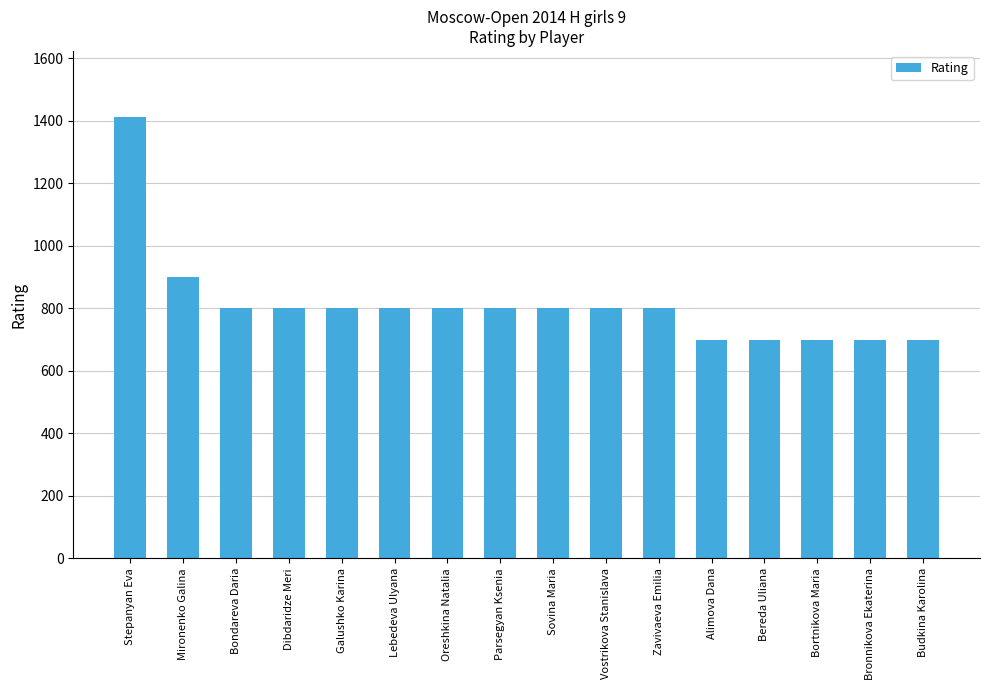

The value at Zavivaeva Emilia is 800. True or false?

True